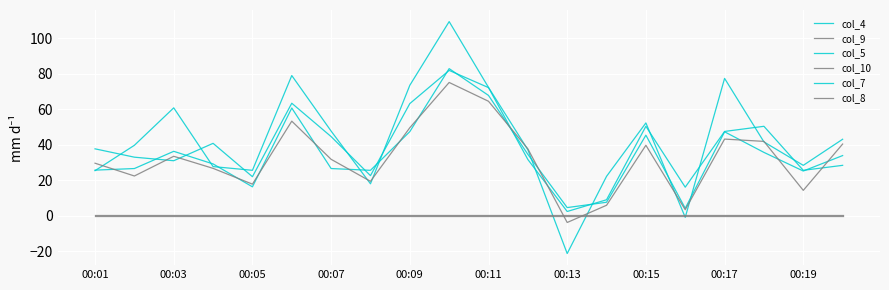

Reading left to right, list all the values displayed in this chart.

col_4: 25.4	39.7	60.8	27.7	25.6	79.0	47.7	18.0	73.5	109.4	72.3	37.2	-21.3	22.2	52.3	-0.9	77.4	41.6	28.4	43.1
col_9: 0.5	0.5	0.5	0.5	0.5	0.5	0.5	0.5	0.5	0.5	0.5	0.5	0.5	0.5	0.5	0.5	0.5	0.5	0.5	0.5
col_5: 37.7	33.0	31.0	40.8	22.0	63.4	44.6	22.6	63.2	81.9	72.2	31.7	2.4	9.0	50.4	16.1	47.5	50.4	25.6	28.4
col_10: 0.0	0.0	0.0	0.0	0.0	0.0	0.0	0.0	0.0	0.0	0.0	0.0	0.0	0.0	0.0	0.0	0.0	0.0	0.0	0.0
col_7: 25.7	26.6	36.3	29.2	16.3	60.7	26.6	25.6	47.4	82.9	67.8	34.6	4.6	7.6	45.4	4.2	47.3	35.7	25.2	33.9
col_8: 29.6	22.4	33.5	26.7	17.8	53.3	31.8	19.4	49.6	75.1	64.5	37.7	-3.8	5.9	39.7	3.4	43.2	41.9	14.3	40.4